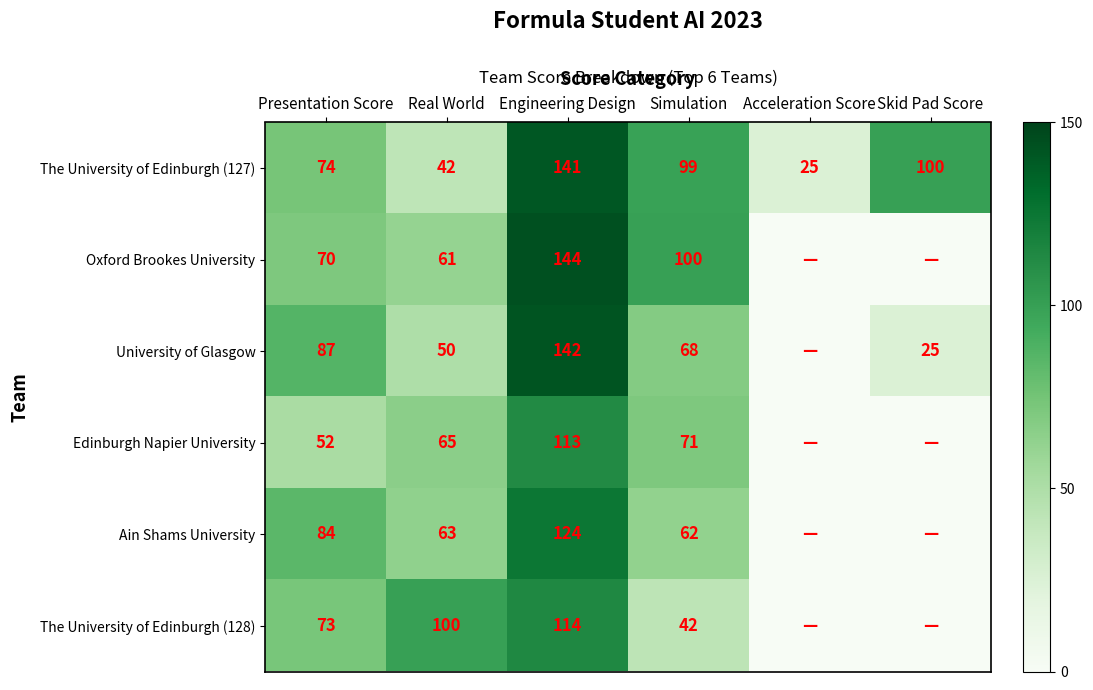

What is the difference between the maximum and minimum values in the The University of Edinburgh (127) series?

116